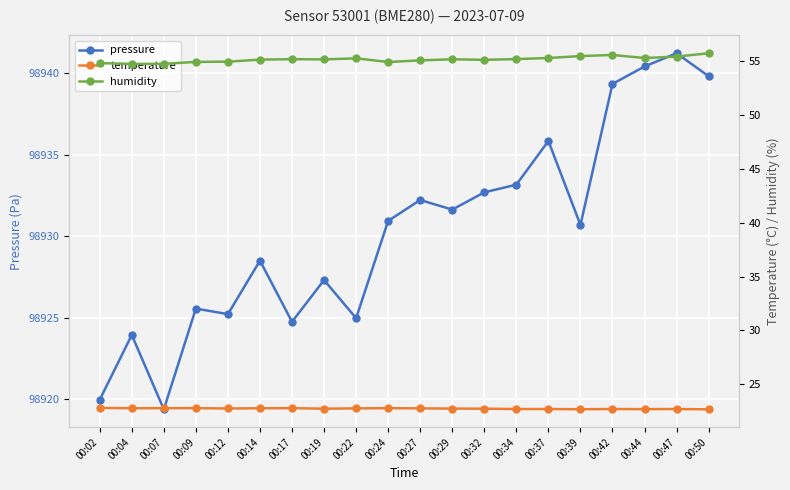

Reading left to right, list all the values displayed in this chart.

pressure: 00:02=98920.0	00:04=98923.9	00:07=98919.4	00:09=98925.6	00:12=98925.2	00:14=98928.5	00:17=98924.8	00:19=98927.3	00:22=98925.0	00:24=98930.9	00:27=98932.2	00:29=98931.6	00:32=98932.7	00:34=98933.2	00:37=98935.8	00:39=98930.7	00:42=98939.3	00:44=98940.4	00:47=98941.2	00:50=98939.8
temperature: 00:02=22.8	00:04=22.8	00:07=22.8	00:09=22.8	00:12=22.8	00:14=22.8	00:17=22.8	00:19=22.8	00:22=22.8	00:24=22.8	00:27=22.8	00:29=22.8	00:32=22.8	00:34=22.7	00:37=22.7	00:39=22.7	00:42=22.7	00:44=22.7	00:47=22.7	00:50=22.7
humidity: 00:02=54.8	00:04=54.7	00:07=54.7	00:09=54.9	00:12=54.9	00:14=55.1	00:17=55.1	00:19=55.1	00:22=55.2	00:24=54.9	00:27=55.0	00:29=55.1	00:32=55.1	00:34=55.2	00:37=55.3	00:39=55.4	00:42=55.5	00:44=55.3	00:47=55.4	00:50=55.7